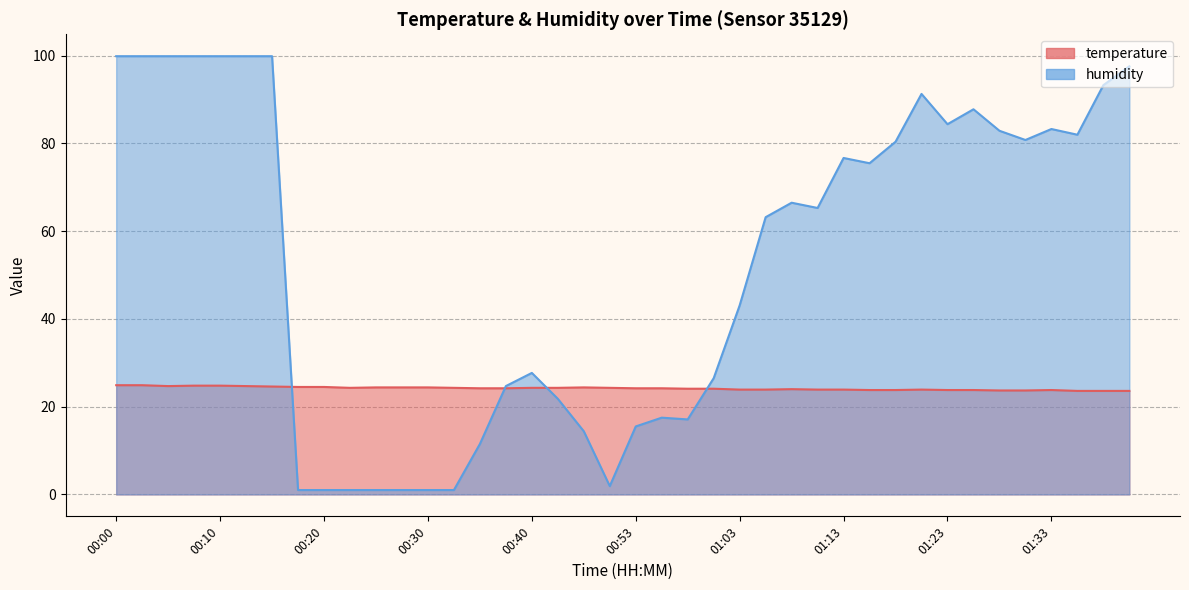

What is the label of the 20th point from the right?

00:53